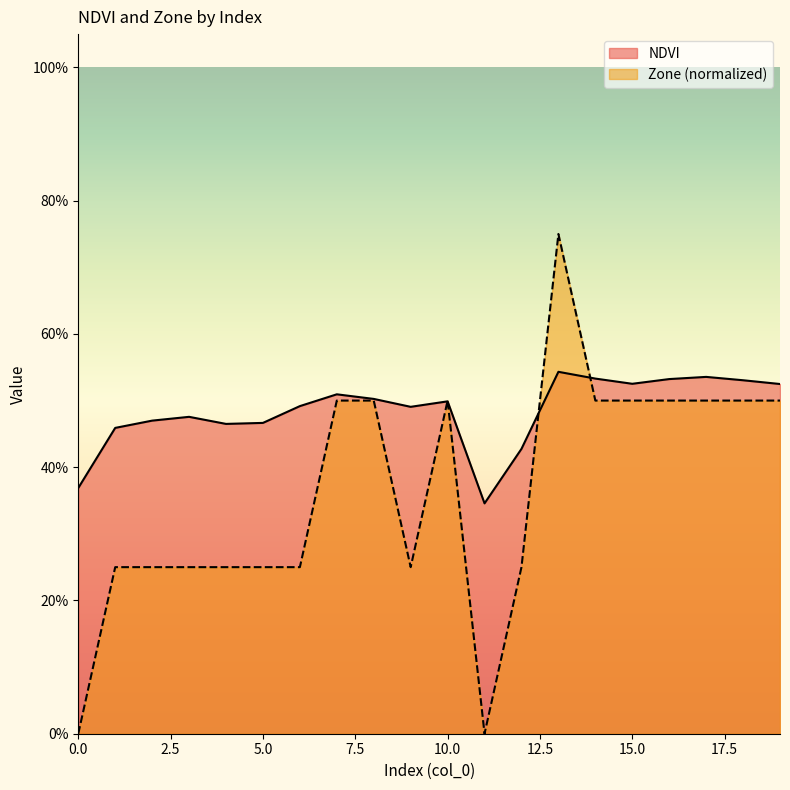

At which label is NDVI closest to 0?

11